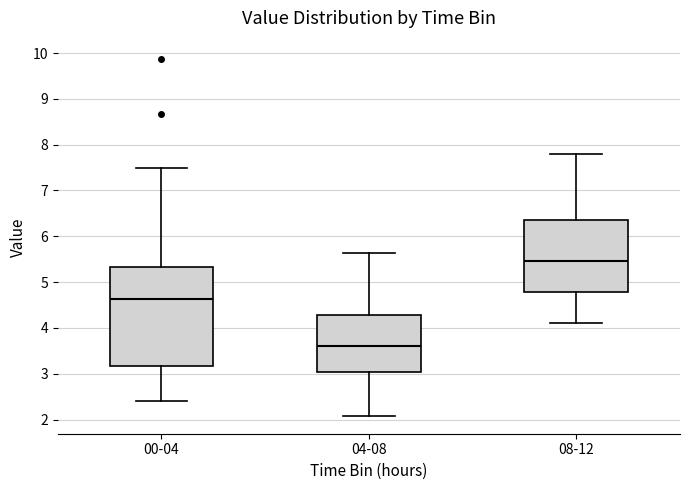

Where does the lower whisker of the box for 08-12 end on the y-axis? The values are not printed on the chart, so give them approximately, as read against the axis.

4.1